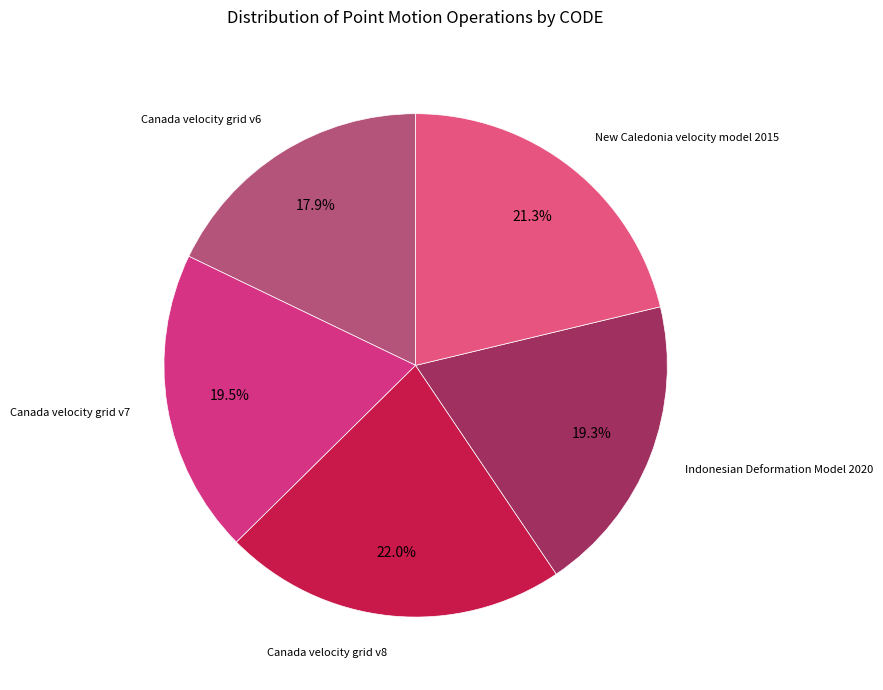

How many slices are in this pie chart?

5